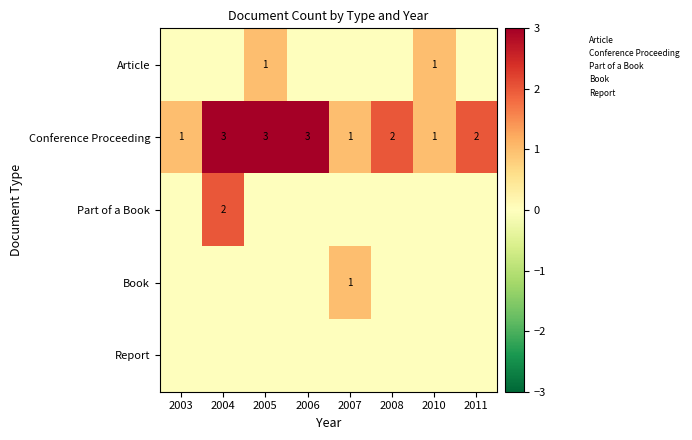

How many Conference Proceeding values are between 1 and 3?

8